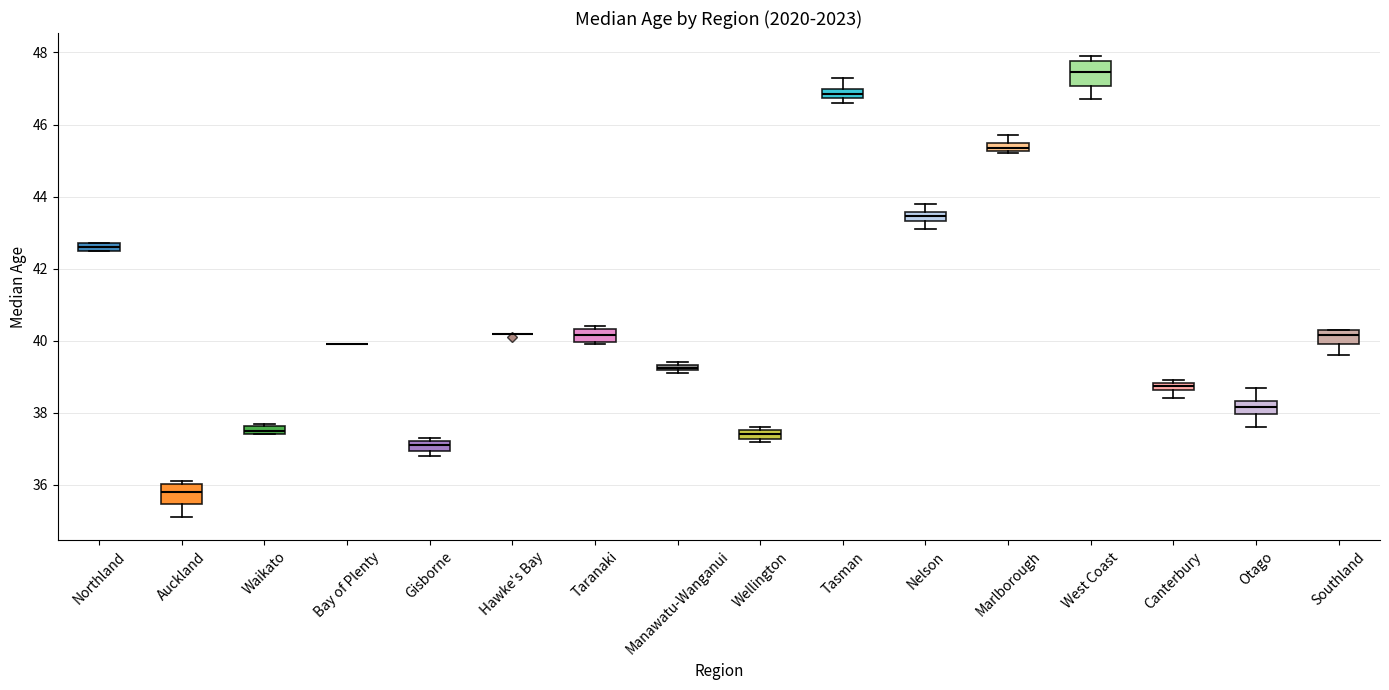

Where does the upper whisker of the box for Marlborough end on the y-axis? The values are not printed on the chart, so give them approximately, as read against the axis.

45.8